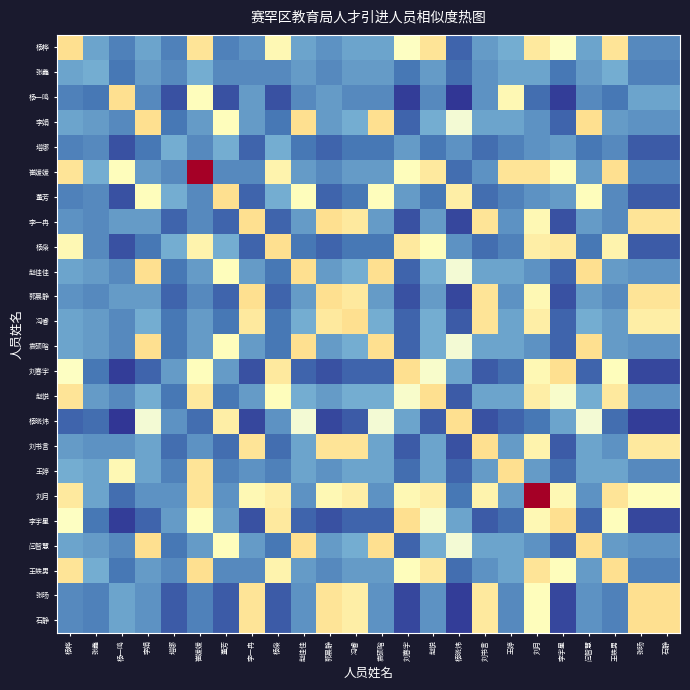

At 张旸, list the series in order from smallest to largest.

杨晓炜, 刘春宇, 李宇星, 塔娜, 董芳, 杨枭, 张鑫, 崔媛媛, 王轶男, 杨桦, 王婷, 李娟, 赵佳佳, 袁硕晗, 赵悦, 闫智慧, 杨一鸣, 刘月, 冯睿, 刘书言, 李一冉, 郭晨静, 张旸, 石静